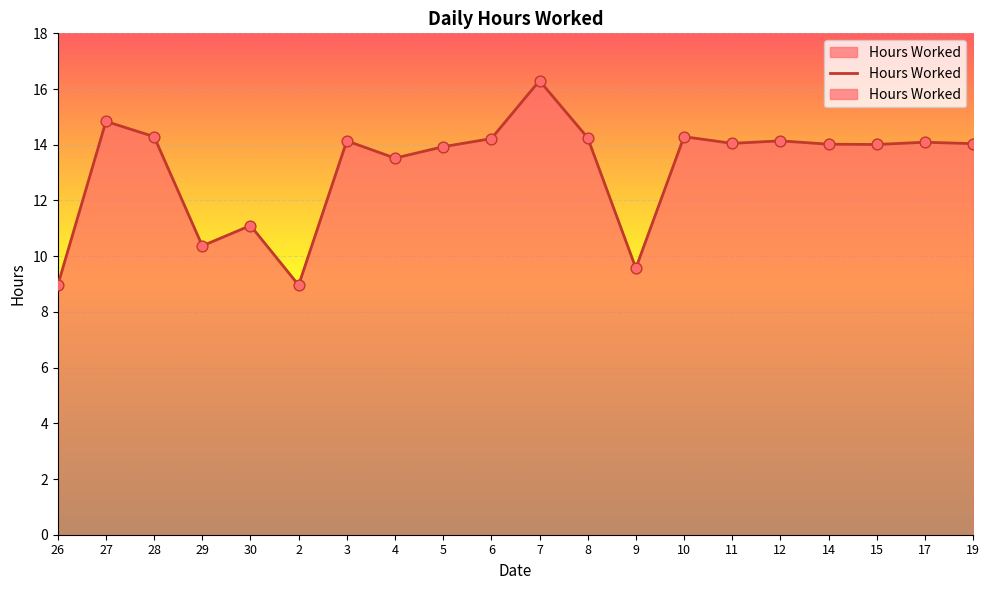

What is the change in value from 4 to 8?

+0.7